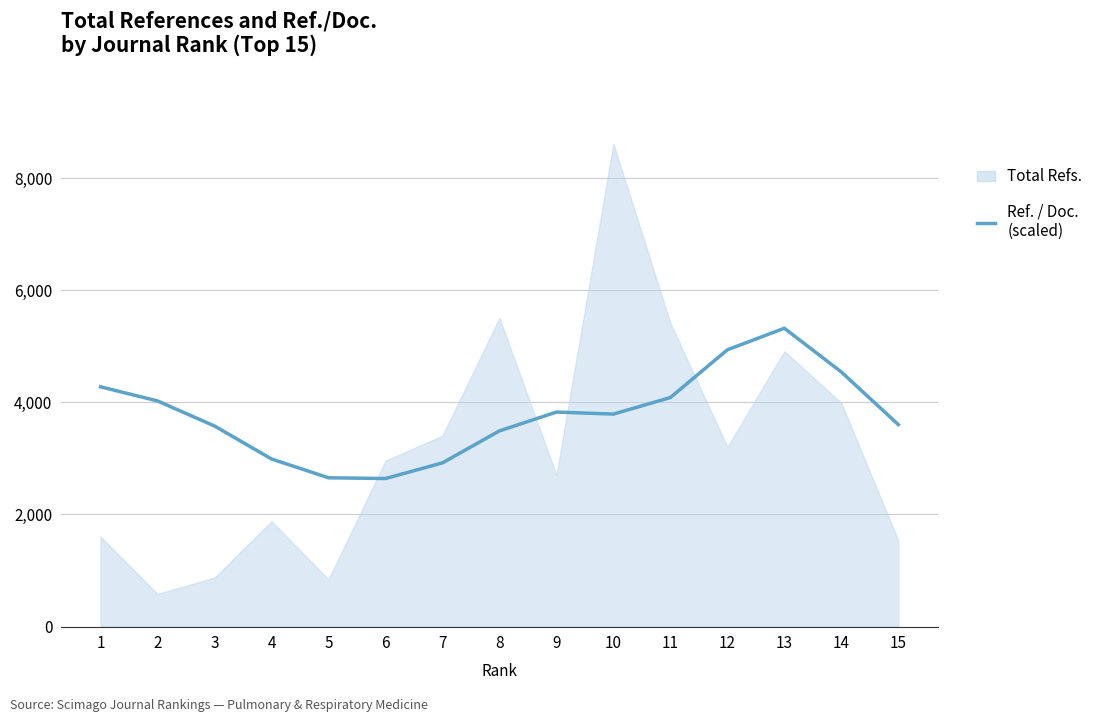

Which series has the largest range (max minus min)?

Total Refs.